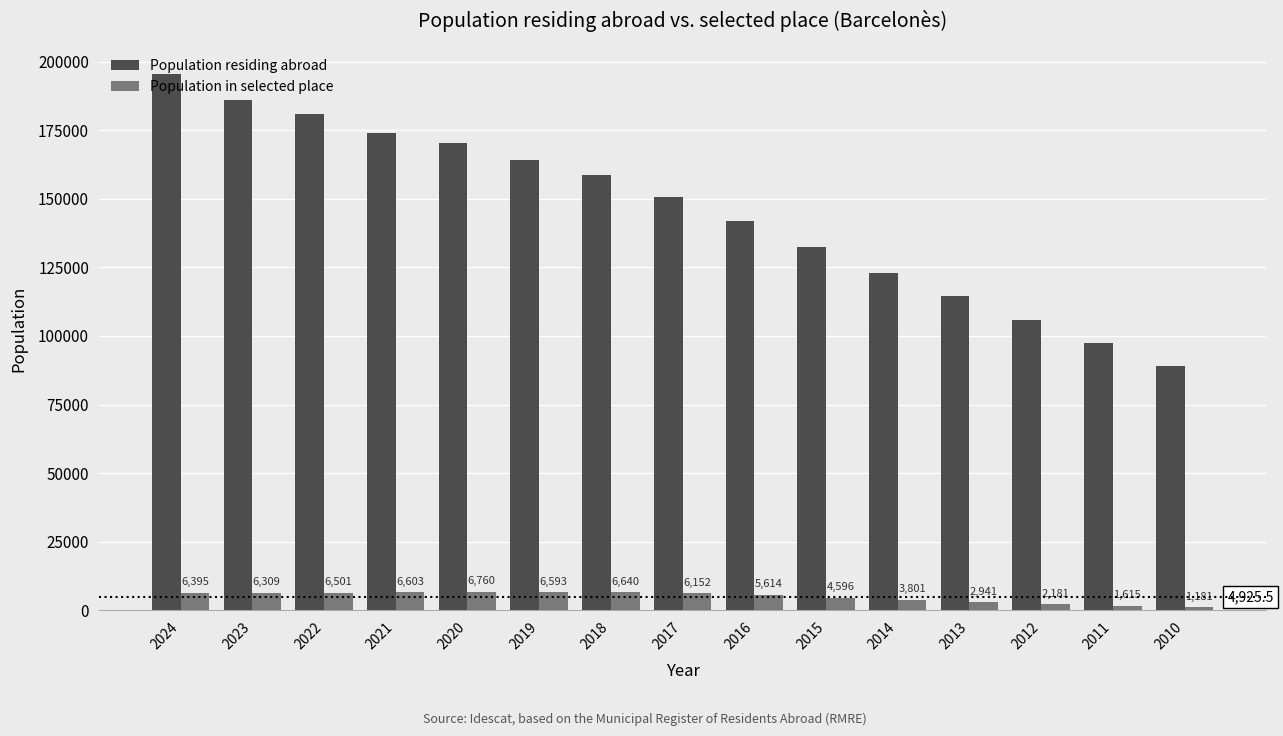

What is the maximum value shown in the chart?

195653